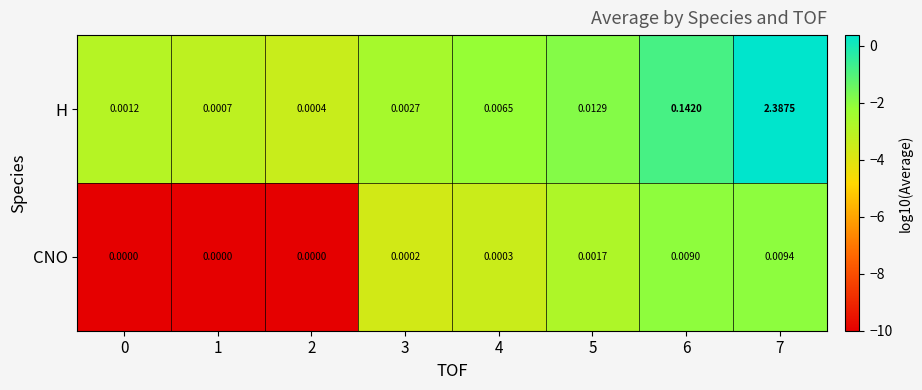

Which series changed the most between 0 and 3?

H